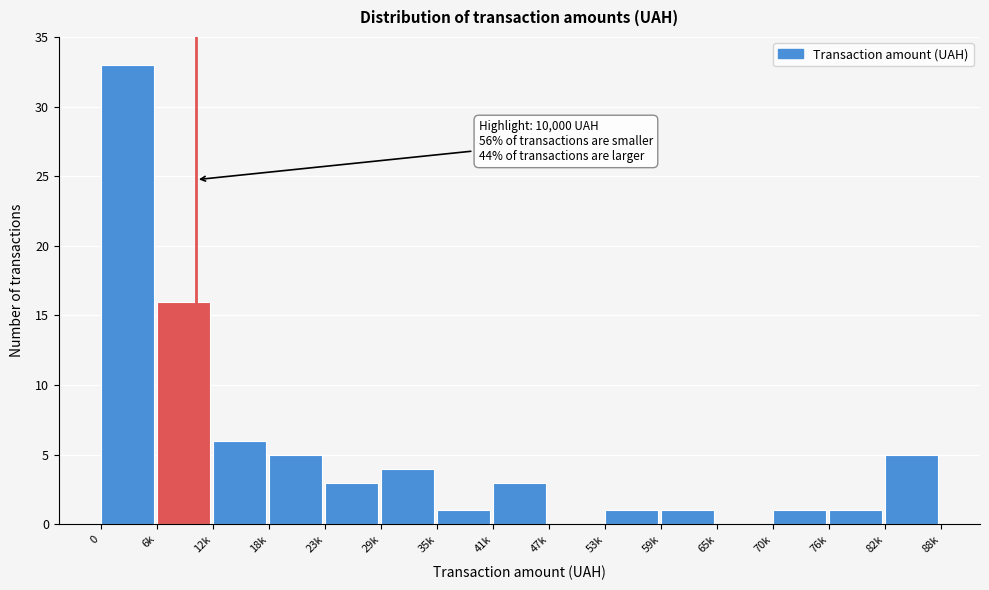

Reading left to right, what are all the values shown in this chart?

0=33	6k=16	12k=6	18k=5	23k=3	29k=4	35k=1	41k=3	47k=0	53k=1	59k=1	65k=0	70k=1	76k=1	82k=5